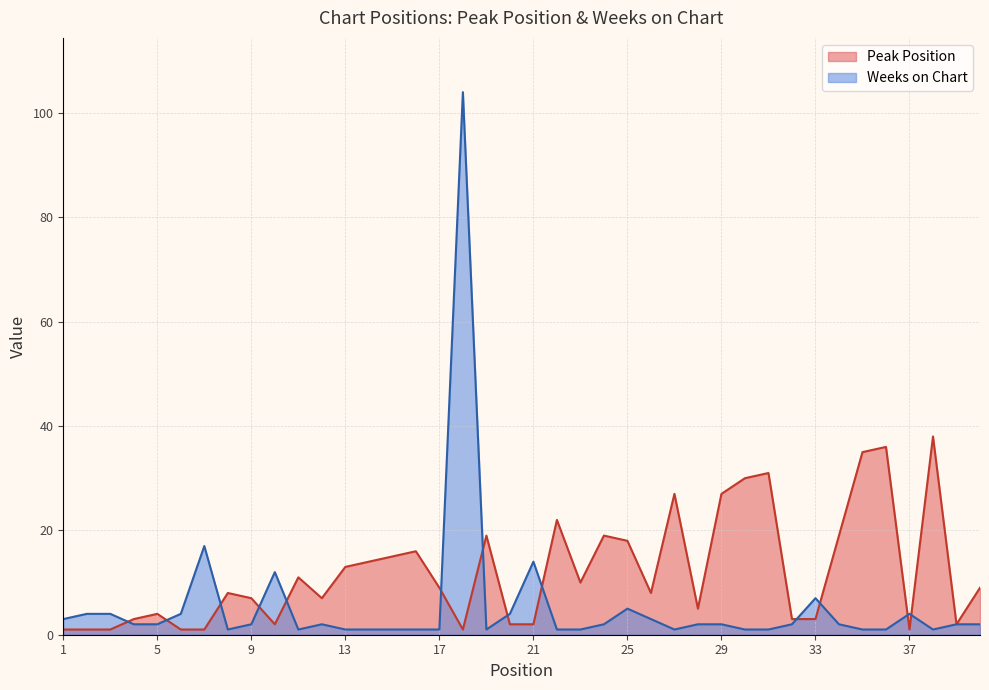

Reading right to left, what are all the values shown in this chart?

Peak Position: 40=9	39=2	38=38	37=1	36=36	35=35	34=19	33=3	32=3	31=31	30=30	29=27	28=5	27=27	26=8	25=18	24=19	23=10	22=22	21=2	20=2	19=19	18=1	17=9	16=16	15=15	14=14	13=13	12=7	11=11	10=2	9=7	8=8	7=1	6=1	5=4	4=3	3=1	2=1	1=1
Weeks on Chart: 40=2	39=2	38=1	37=4	36=1	35=1	34=2	33=7	32=2	31=1	30=1	29=2	28=2	27=1	26=3	25=5	24=2	23=1	22=1	21=14	20=4	19=1	18=104	17=1	16=1	15=1	14=1	13=1	12=2	11=1	10=12	9=2	8=1	7=17	6=4	5=2	4=2	3=4	2=4	1=3